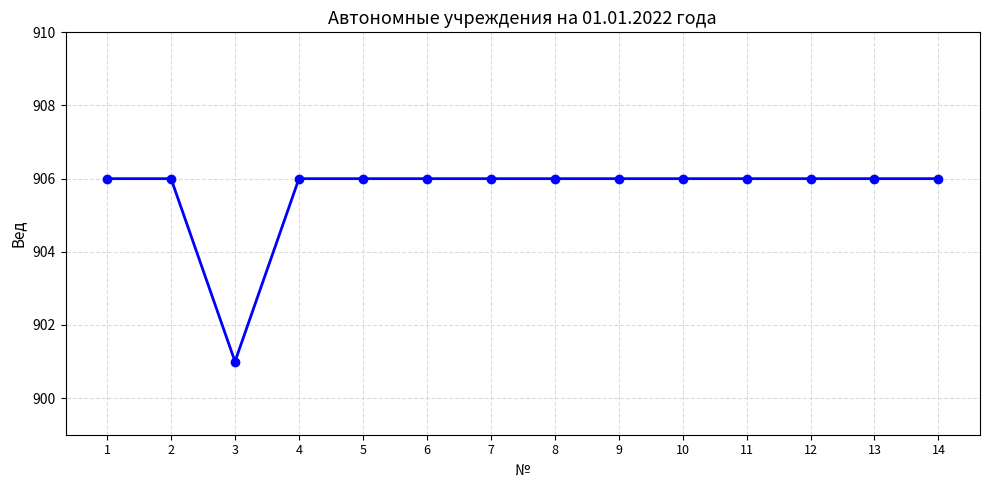

Is it true that the value at 8 is 906?

True